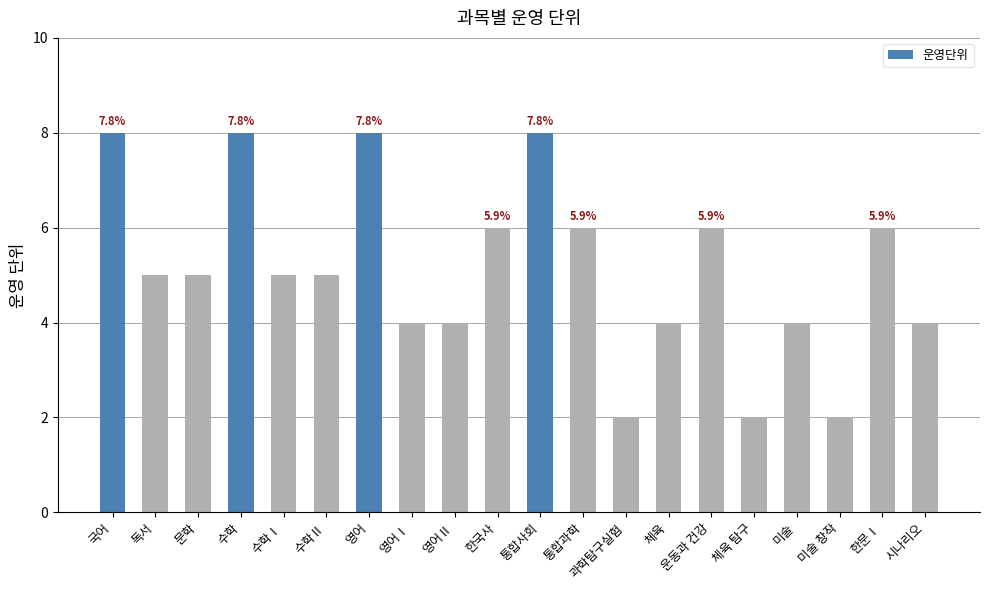

What is the label of the 16th bar from the right?

수학Ⅰ